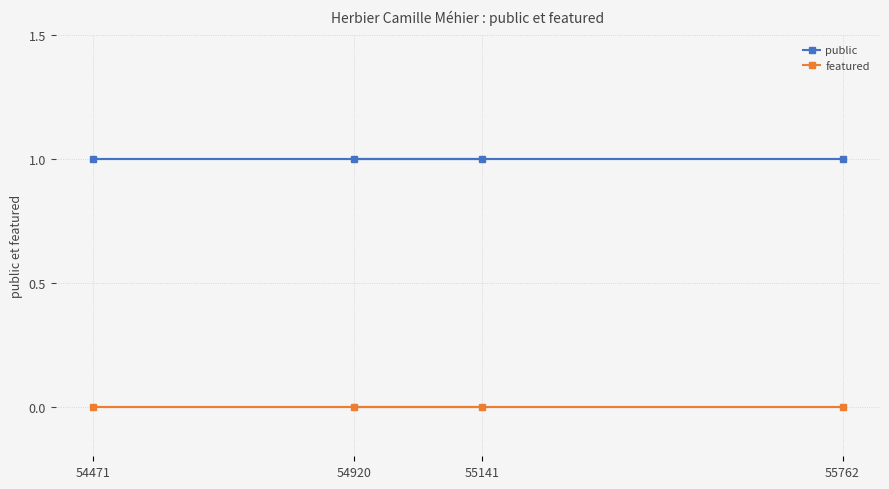

Is the value of public at 55141 greater than the value of featured at 55141?

Yes